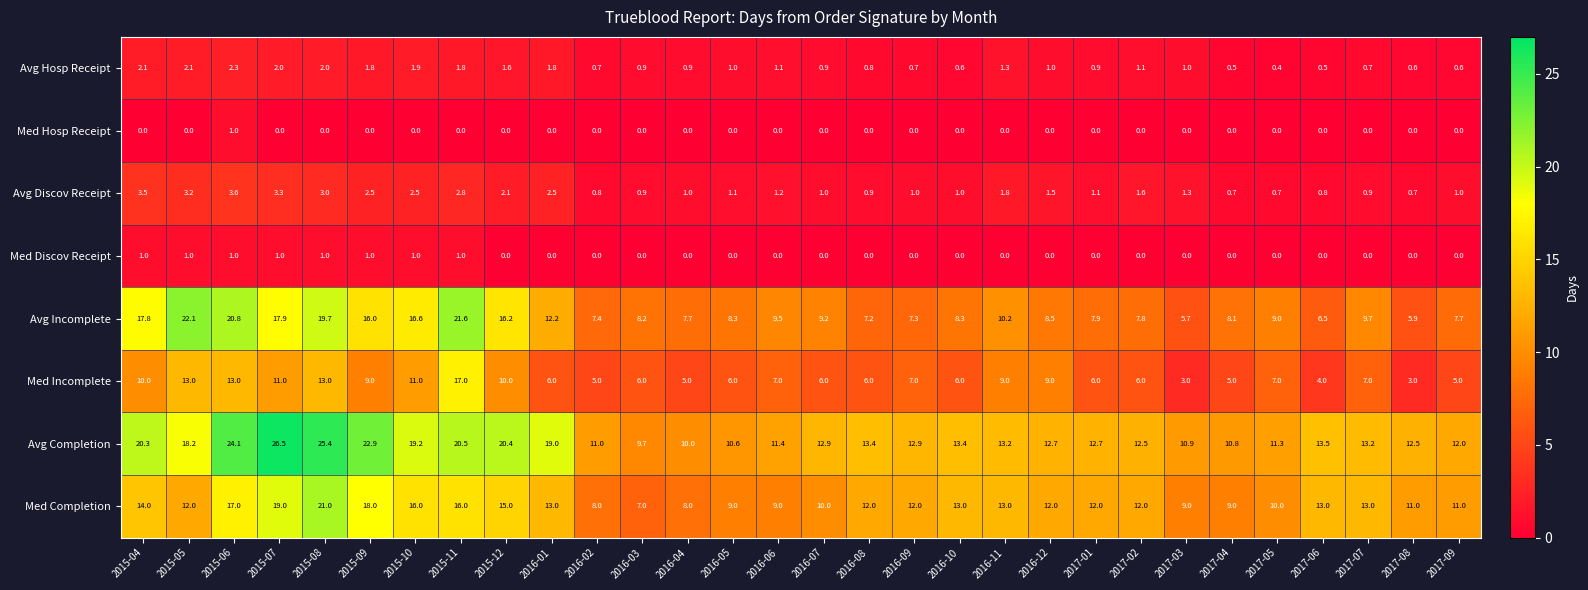

The Avg Discov Receipt series shows 3.8 at 2015-11. True or false?

False